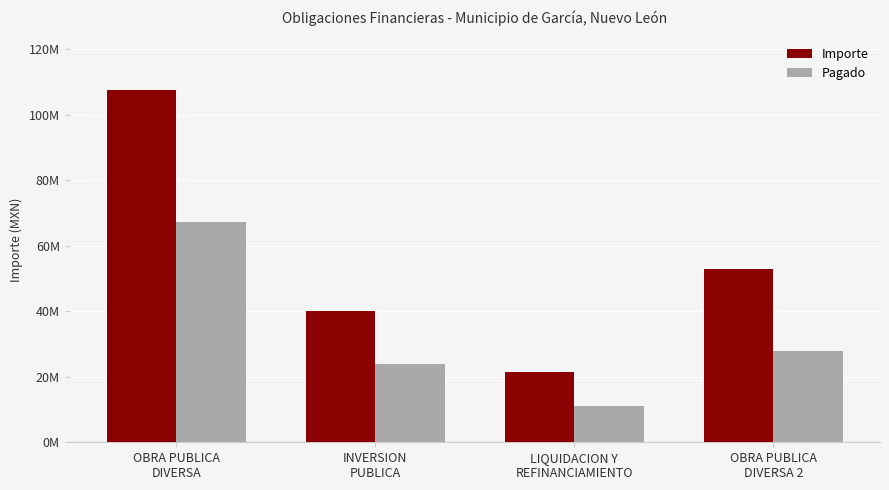

Where does the Importe series first go above 52785051?

OBRA PUBLICA
DIVERSA